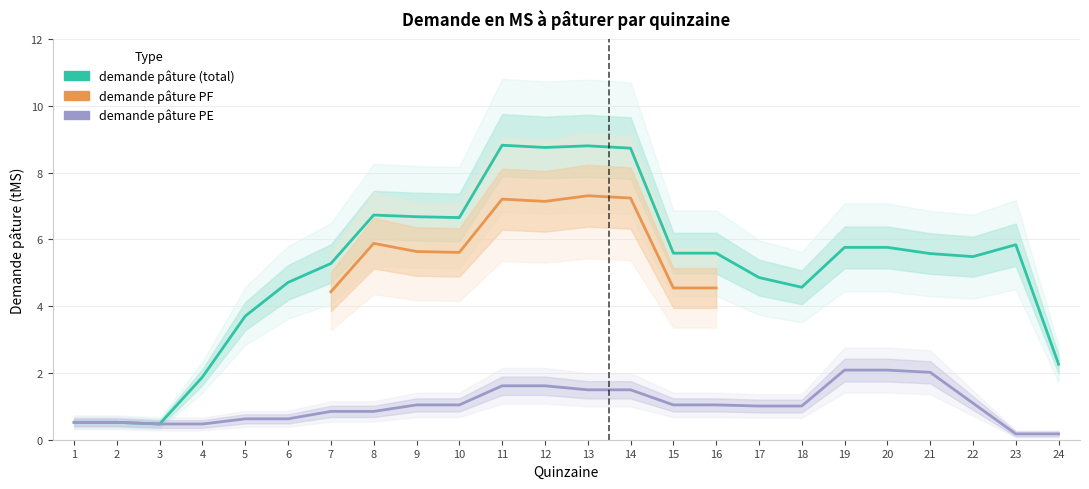

Which series has the largest total across all categories?

demande pâture